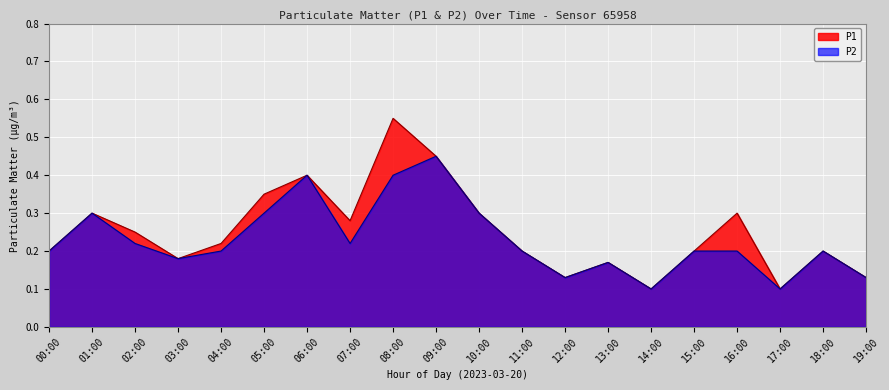

What is the value of the P1 point at the 20th from the left?

0.1